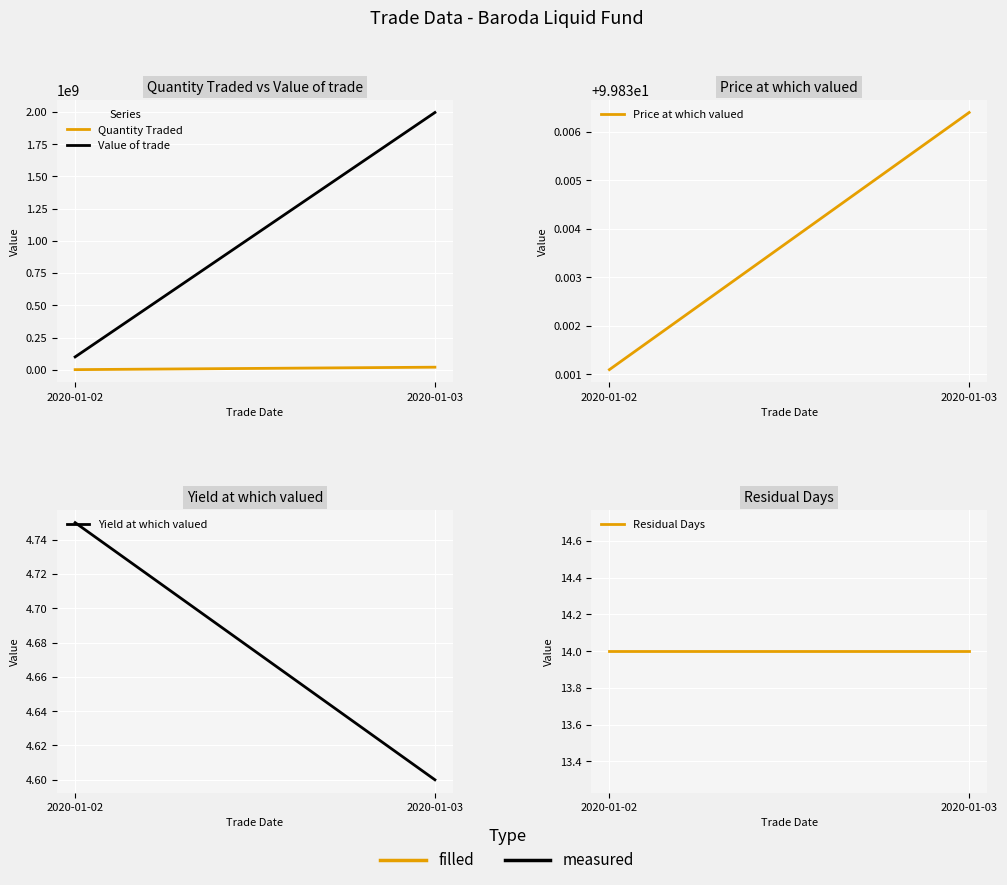

What is the sum of the Residual Days values at 2020-01-02 and 2020-01-03?

28.0